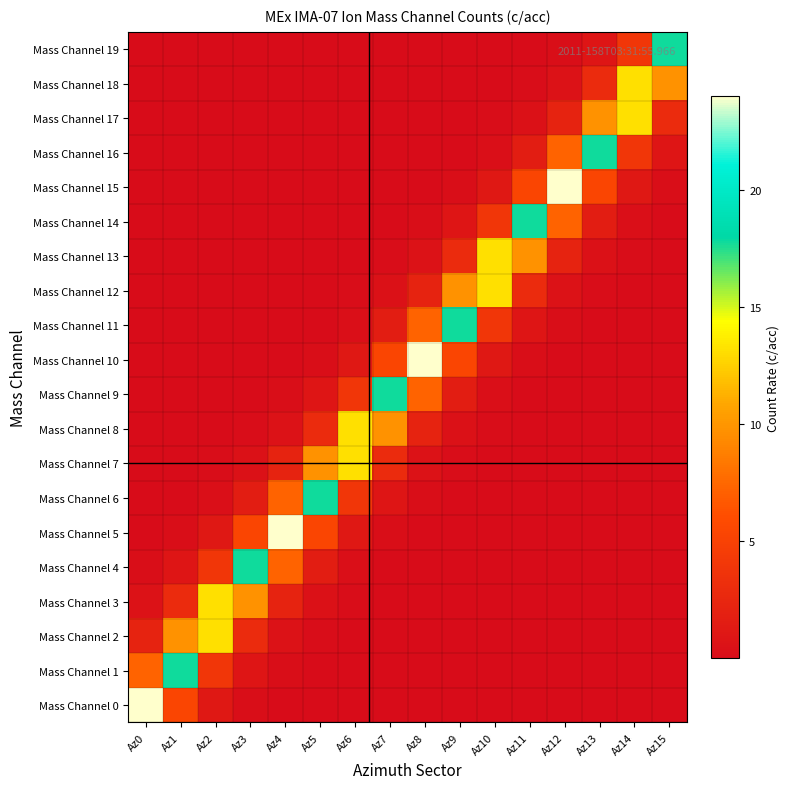

Reading left to right, extract all data points from this chart.

Mass Channel 0: Az0=24.0	Az1=5.4	Az2=1.2	Az3=0.3	Az4=0.1	Az5=0.0	Az6=0.0	Az7=0.0	Az8=0.0	Az9=0.0	Az10=0.0	Az11=0.0	Az12=0.0	Az13=0.0	Az14=0.0	Az15=0.0
Mass Channel 1: Az0=7.2	Az1=17.8	Az2=4.0	Az3=0.9	Az4=0.2	Az5=0.0	Az6=0.0	Az7=0.0	Az8=0.0	Az9=0.0	Az10=0.0	Az11=0.0	Az12=0.0	Az13=0.0	Az14=0.0	Az15=0.0
Mass Channel 2: Az0=2.2	Az1=9.8	Az2=13.2	Az3=2.9	Az4=0.7	Az5=0.1	Az6=0.0	Az7=0.0	Az8=0.0	Az9=0.0	Az10=0.0	Az11=0.0	Az12=0.0	Az13=0.0	Az14=0.0	Az15=0.0
Mass Channel 3: Az0=0.7	Az1=2.9	Az2=13.2	Az3=9.8	Az4=2.2	Az5=0.5	Az6=0.1	Az7=0.0	Az8=0.0	Az9=0.0	Az10=0.0	Az11=0.0	Az12=0.0	Az13=0.0	Az14=0.0	Az15=0.0
Mass Channel 4: Az0=0.2	Az1=0.9	Az2=4.0	Az3=17.8	Az4=7.2	Az5=1.6	Az6=0.4	Az7=0.1	Az8=0.0	Az9=0.0	Az10=0.0	Az11=0.0	Az12=0.0	Az13=0.0	Az14=0.0	Az15=0.0
Mass Channel 5: Az0=0.1	Az1=0.3	Az2=1.2	Az3=5.4	Az4=24.0	Az5=5.4	Az6=1.2	Az7=0.3	Az8=0.1	Az9=0.0	Az10=0.0	Az11=0.0	Az12=0.0	Az13=0.0	Az14=0.0	Az15=0.0
Mass Channel 6: Az0=0.0	Az1=0.1	Az2=0.4	Az3=1.6	Az4=7.2	Az5=17.8	Az6=4.0	Az7=0.9	Az8=0.2	Az9=0.0	Az10=0.0	Az11=0.0	Az12=0.0	Az13=0.0	Az14=0.0	Az15=0.0
Mass Channel 7: Az0=0.0	Az1=0.0	Az2=0.1	Az3=0.5	Az4=2.2	Az5=9.8	Az6=13.2	Az7=2.9	Az8=0.7	Az9=0.1	Az10=0.0	Az11=0.0	Az12=0.0	Az13=0.0	Az14=0.0	Az15=0.0
Mass Channel 8: Az0=0.0	Az1=0.0	Az2=0.0	Az3=0.1	Az4=0.7	Az5=2.9	Az6=13.2	Az7=9.8	Az8=2.2	Az9=0.5	Az10=0.1	Az11=0.0	Az12=0.0	Az13=0.0	Az14=0.0	Az15=0.0
Mass Channel 9: Az0=0.0	Az1=0.0	Az2=0.0	Az3=0.0	Az4=0.2	Az5=0.9	Az6=4.0	Az7=17.8	Az8=7.2	Az9=1.6	Az10=0.4	Az11=0.1	Az12=0.0	Az13=0.0	Az14=0.0	Az15=0.0
Mass Channel 10: Az0=0.0	Az1=0.0	Az2=0.0	Az3=0.0	Az4=0.1	Az5=0.3	Az6=1.2	Az7=5.4	Az8=24.0	Az9=5.4	Az10=1.2	Az11=0.3	Az12=0.1	Az13=0.0	Az14=0.0	Az15=0.0
Mass Channel 11: Az0=0.0	Az1=0.0	Az2=0.0	Az3=0.0	Az4=0.0	Az5=0.1	Az6=0.4	Az7=1.6	Az8=7.2	Az9=17.8	Az10=4.0	Az11=0.9	Az12=0.2	Az13=0.0	Az14=0.0	Az15=0.0
Mass Channel 12: Az0=0.0	Az1=0.0	Az2=0.0	Az3=0.0	Az4=0.0	Az5=0.0	Az6=0.1	Az7=0.5	Az8=2.2	Az9=9.8	Az10=13.2	Az11=2.9	Az12=0.7	Az13=0.1	Az14=0.0	Az15=0.0
Mass Channel 13: Az0=0.0	Az1=0.0	Az2=0.0	Az3=0.0	Az4=0.0	Az5=0.0	Az6=0.0	Az7=0.1	Az8=0.7	Az9=2.9	Az10=13.2	Az11=9.8	Az12=2.2	Az13=0.5	Az14=0.1	Az15=0.0
Mass Channel 14: Az0=0.0	Az1=0.0	Az2=0.0	Az3=0.0	Az4=0.0	Az5=0.0	Az6=0.0	Az7=0.0	Az8=0.2	Az9=0.9	Az10=4.0	Az11=17.8	Az12=7.2	Az13=1.6	Az14=0.4	Az15=0.1
Mass Channel 15: Az0=0.0	Az1=0.0	Az2=0.0	Az3=0.0	Az4=0.0	Az5=0.0	Az6=0.0	Az7=0.0	Az8=0.1	Az9=0.3	Az10=1.2	Az11=5.4	Az12=24.0	Az13=5.4	Az14=1.2	Az15=0.3
Mass Channel 16: Az0=0.0	Az1=0.0	Az2=0.0	Az3=0.0	Az4=0.0	Az5=0.0	Az6=0.0	Az7=0.0	Az8=0.0	Az9=0.1	Az10=0.4	Az11=1.6	Az12=7.2	Az13=17.8	Az14=4.0	Az15=0.9
Mass Channel 17: Az0=0.0	Az1=0.0	Az2=0.0	Az3=0.0	Az4=0.0	Az5=0.0	Az6=0.0	Az7=0.0	Az8=0.0	Az9=0.0	Az10=0.1	Az11=0.5	Az12=2.2	Az13=9.8	Az14=13.2	Az15=2.9
Mass Channel 18: Az0=0.0	Az1=0.0	Az2=0.0	Az3=0.0	Az4=0.0	Az5=0.0	Az6=0.0	Az7=0.0	Az8=0.0	Az9=0.0	Az10=0.0	Az11=0.1	Az12=0.7	Az13=2.9	Az14=13.2	Az15=9.8
Mass Channel 19: Az0=0.0	Az1=0.0	Az2=0.0	Az3=0.0	Az4=0.0	Az5=0.0	Az6=0.0	Az7=0.0	Az8=0.0	Az9=0.0	Az10=0.0	Az11=0.0	Az12=0.2	Az13=0.9	Az14=4.0	Az15=17.8